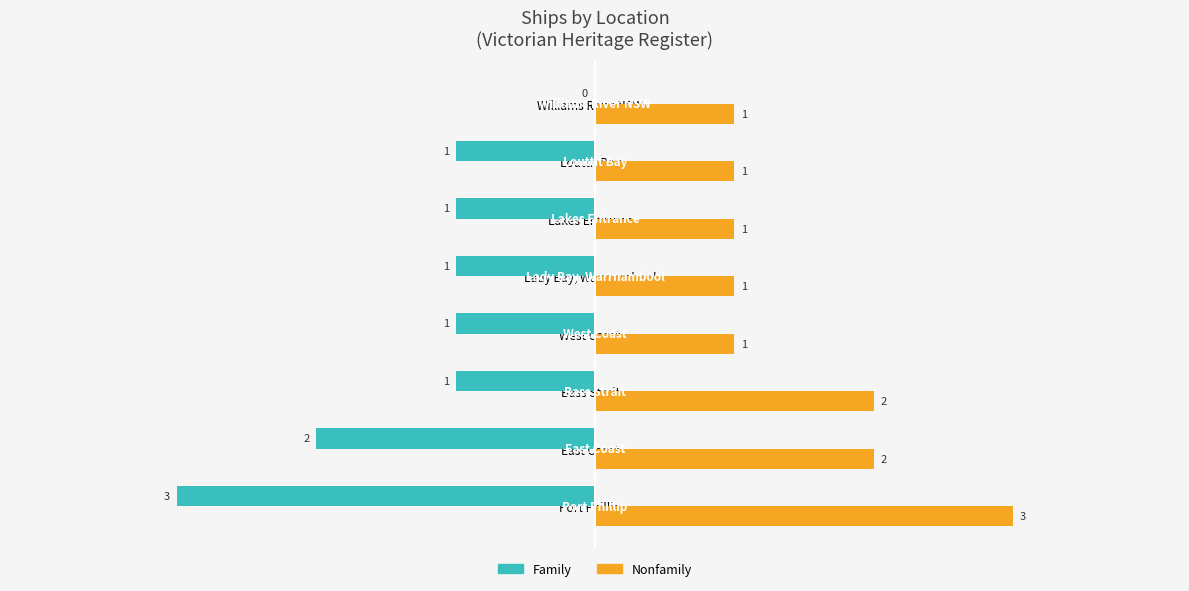

How many Family values are between -1 and 0?

6